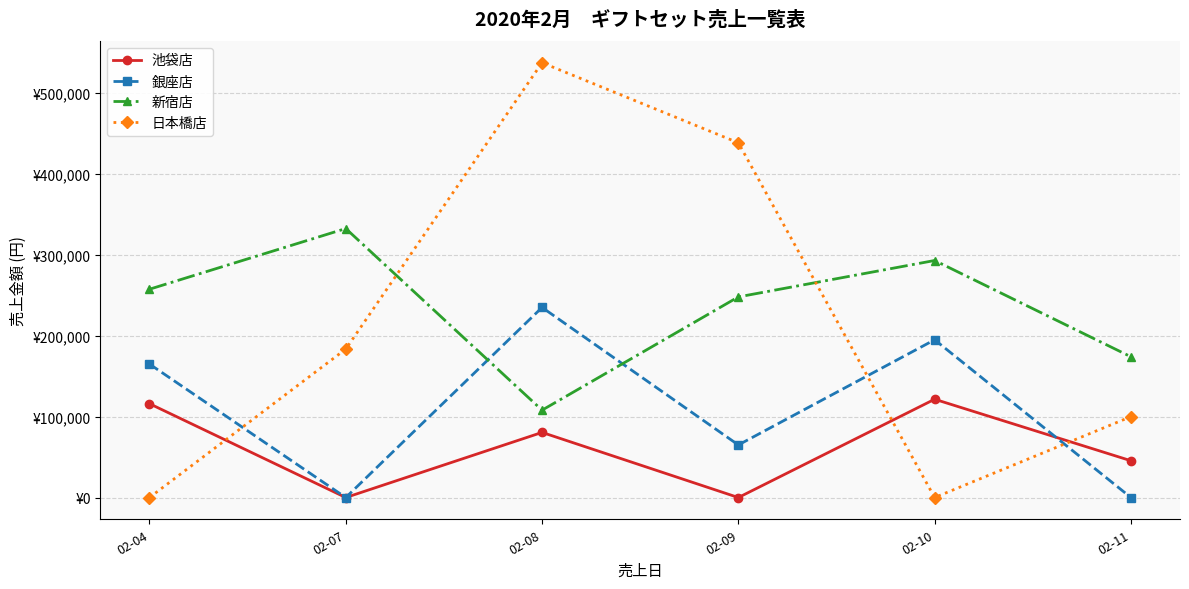

Is this an area chart (filled region under the line)?

No